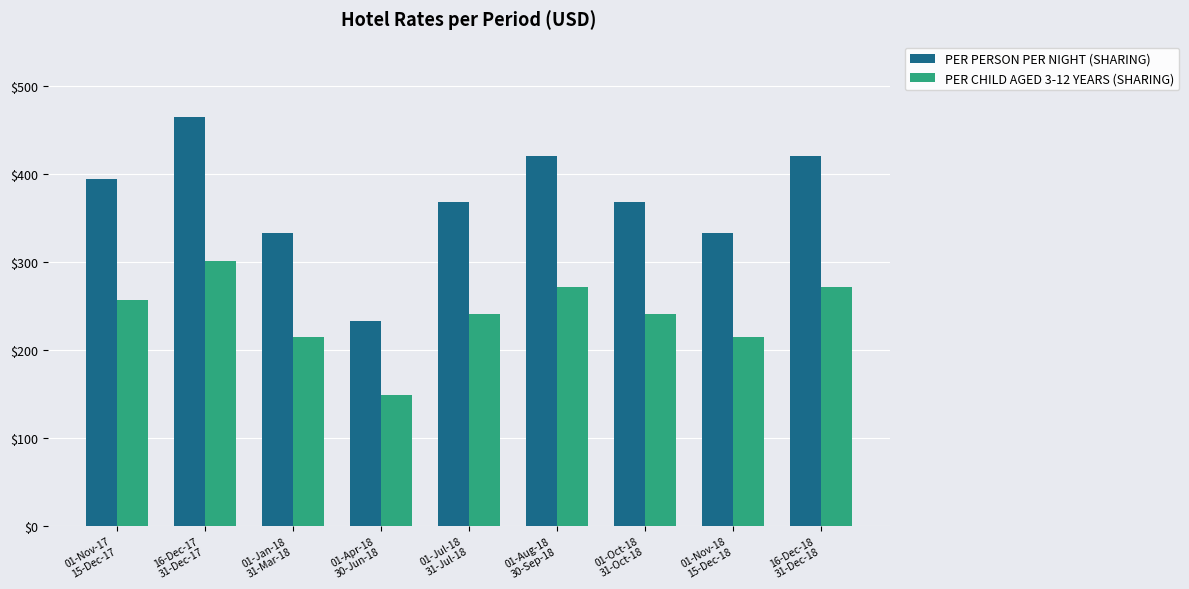

What is the value of the PER CHILD AGED 3-12 YEARS (SHARING) bar at the 1st from the left?

256